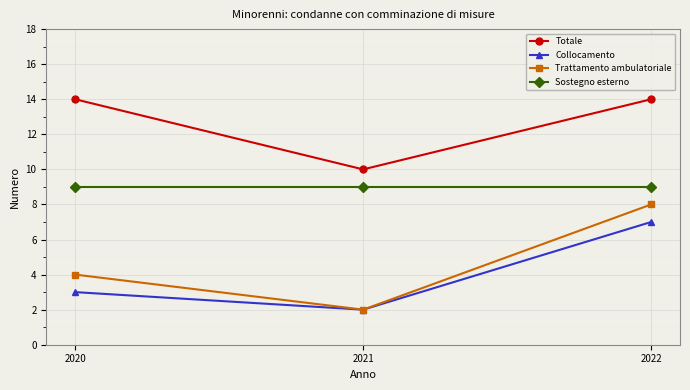

True or false: Trattamento ambulatoriale has a value of 8 at 2022.

True